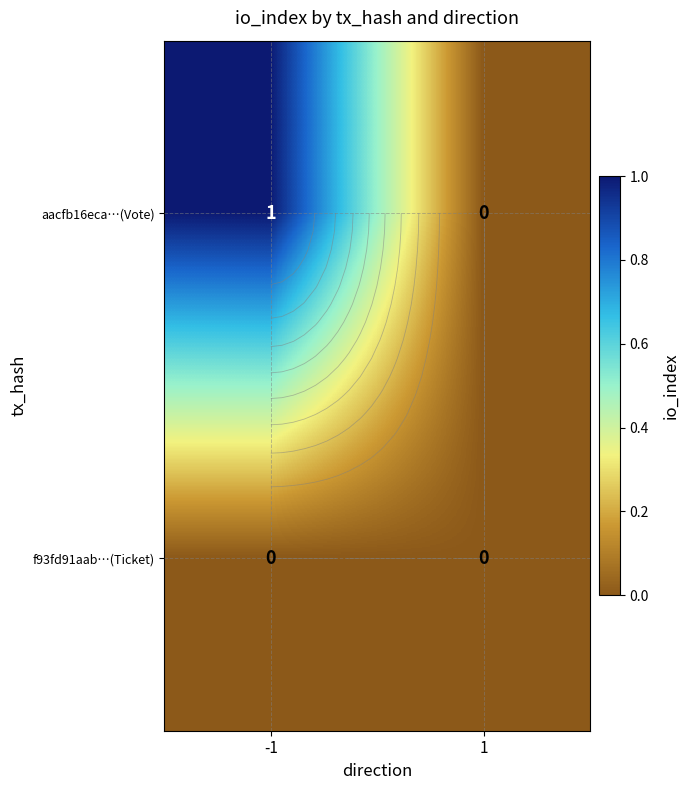

Which series has the largest total across all categories?

aacfb16eca…(Vote)